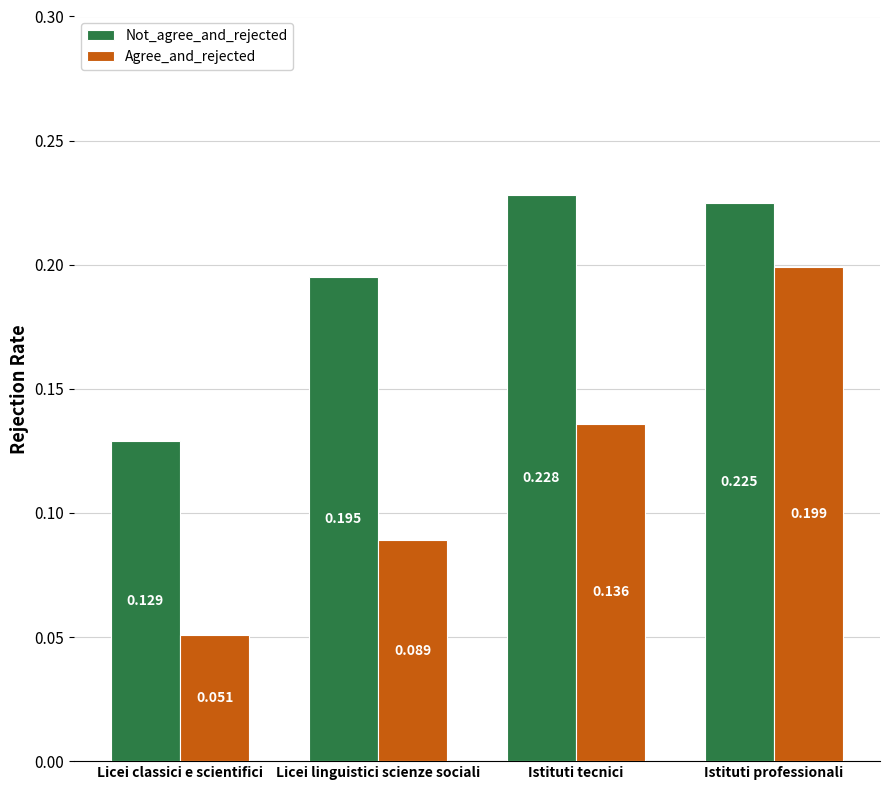

Rank the series by their average value, from highest to lowest.

Not_agree_and_rejected, Agree_and_rejected